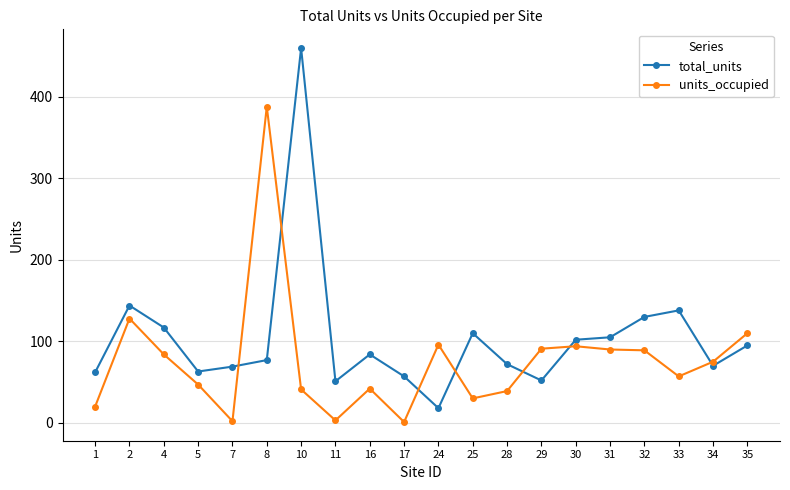

What is the difference between the total_units values at 31 and 16?

21